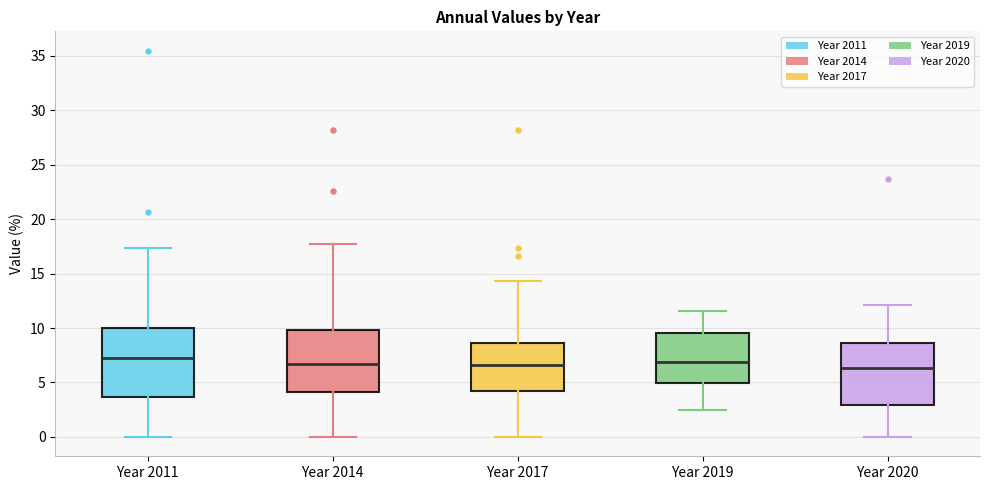

Reading left to right, transcribe this box plot: for each box, give where its median line is, the range the box spans, and where its two whiskers end, as read against the y-axis. The values are not printed on the chart, so give them approximately, as read against the axis.

Year 2011: median 7.0, box 3.5 to 10.0, whiskers 0.0 to 17.5
Year 2014: median 6.5, box 4.0 to 10.0, whiskers 0.0 to 17.5
Year 2017: median 6.5, box 4.0 to 8.5, whiskers 0.0 to 14.5
Year 2019: median 7.0, box 5.0 to 9.5, whiskers 2.5 to 11.5
Year 2020: median 6.5, box 3.0 to 8.5, whiskers 0.0 to 12.0